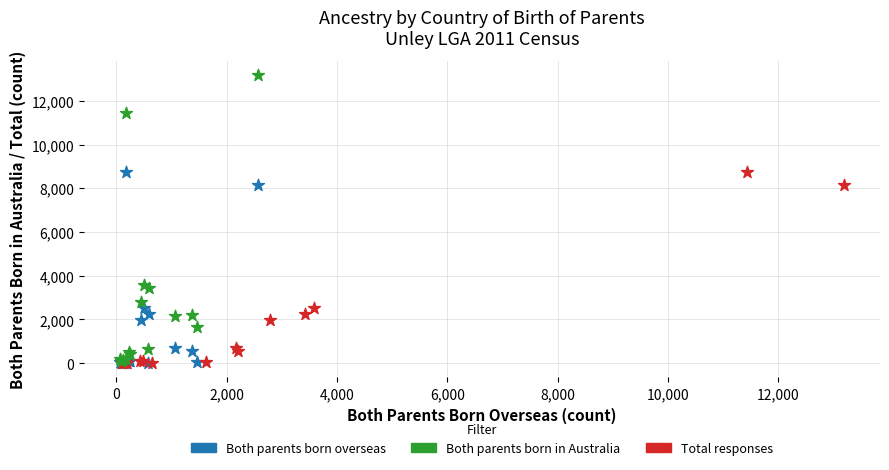

Which series contains the highest Y value?

Both parents born in Australia